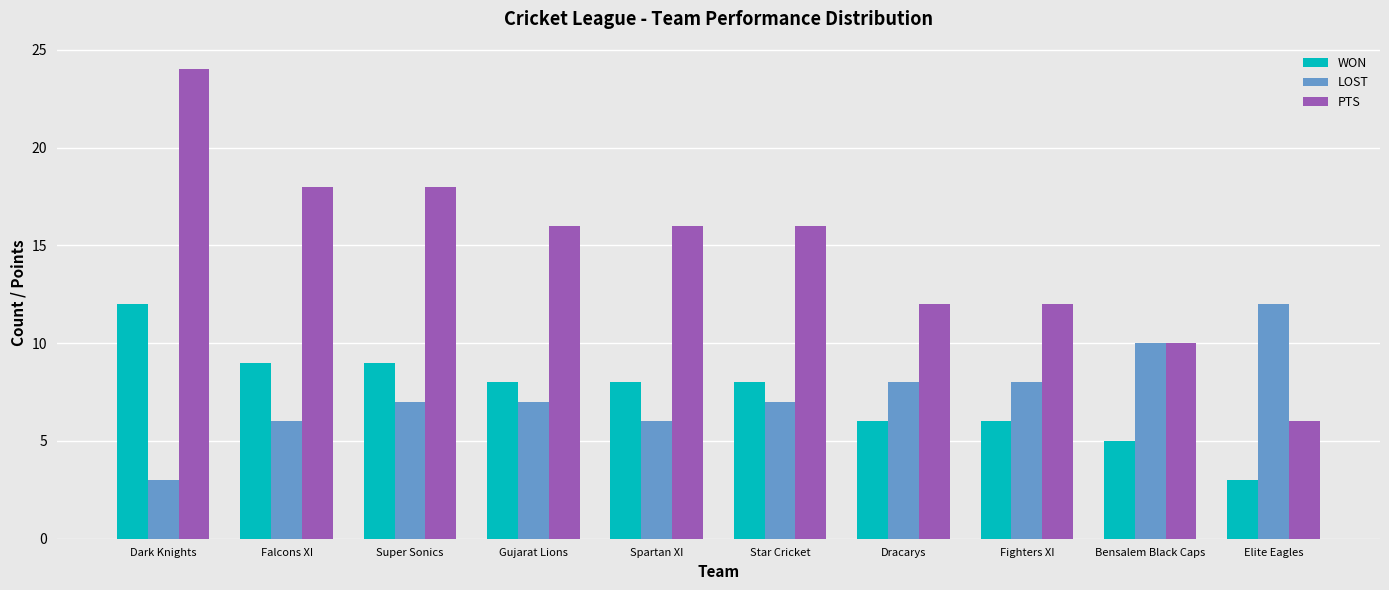

Reading right to left, list all the values displayed in this chart.

WON: Elite Eagles=3	Bensalem Black Caps=5	Fighters XI=6	Dracarys=6	Star Cricket=8	Spartan XI=8	Gujarat Lions=8	Super Sonics=9	Falcons XI=9	Dark Knights=12
LOST: Elite Eagles=12	Bensalem Black Caps=10	Fighters XI=8	Dracarys=8	Star Cricket=7	Spartan XI=6	Gujarat Lions=7	Super Sonics=7	Falcons XI=6	Dark Knights=3
PTS: Elite Eagles=6	Bensalem Black Caps=10	Fighters XI=12	Dracarys=12	Star Cricket=16	Spartan XI=16	Gujarat Lions=16	Super Sonics=18	Falcons XI=18	Dark Knights=24